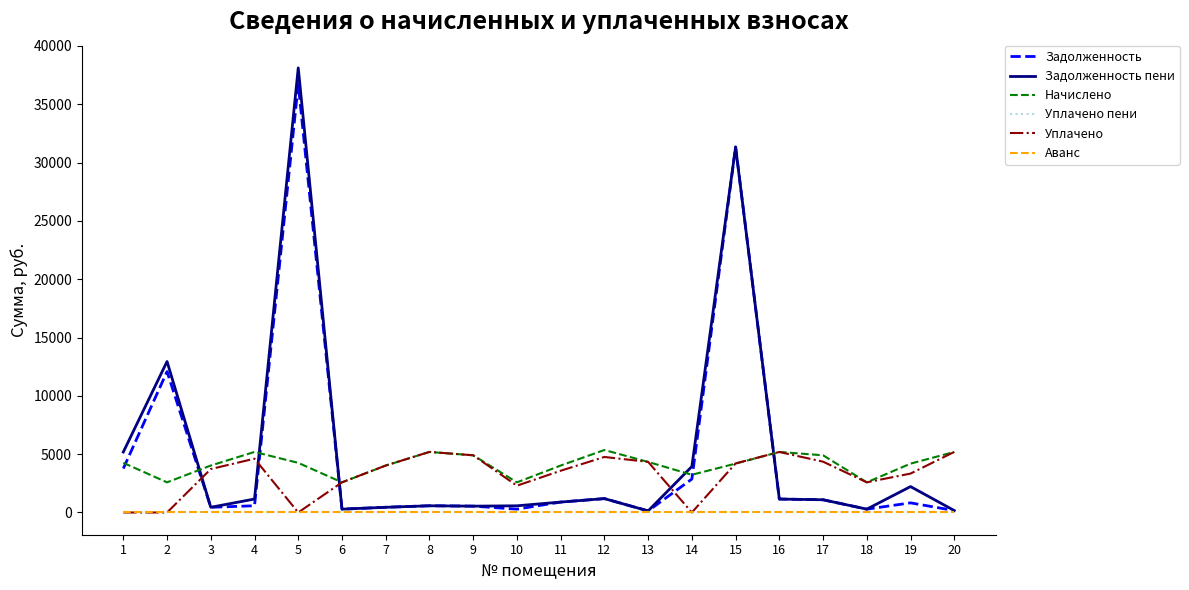

What is the difference between the maximum and minimum values in the Задолженность пени series?

37979.1